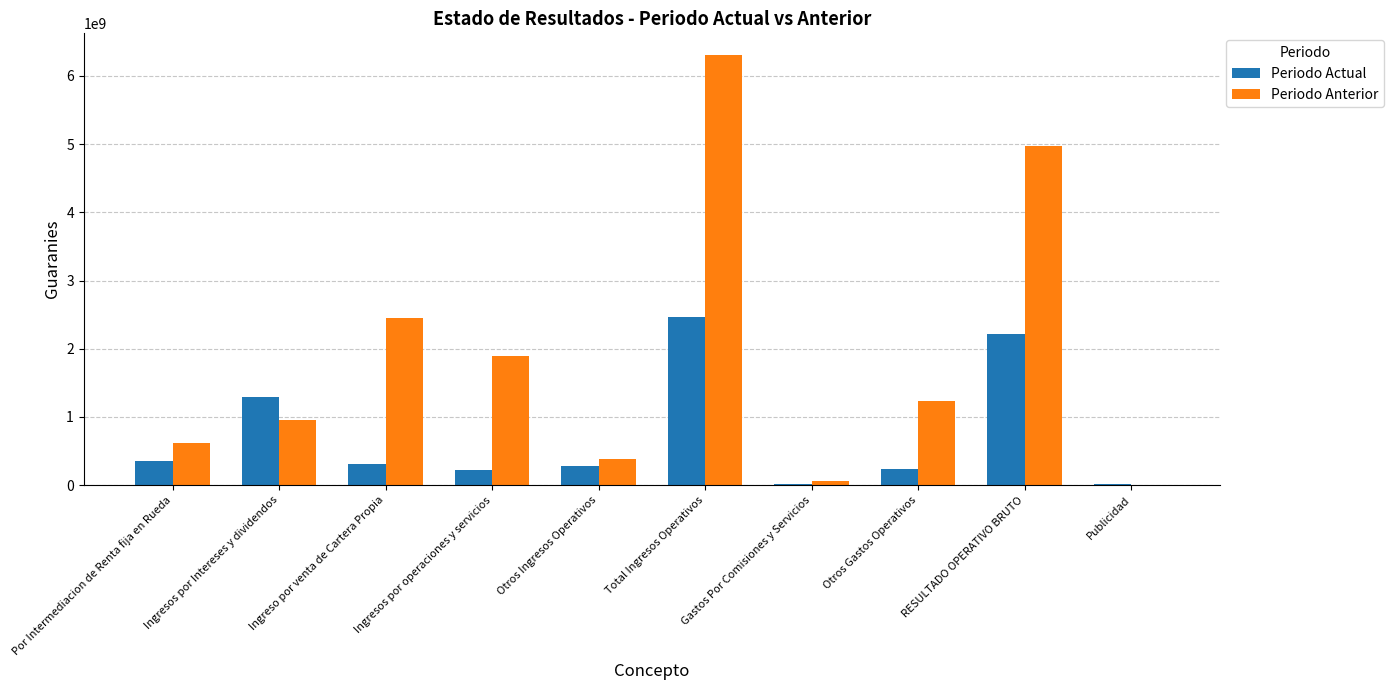

Between Ingresos por operaciones y servicios and Total Ingresos Operativos, which series saw the biggest shift?

Periodo Anterior